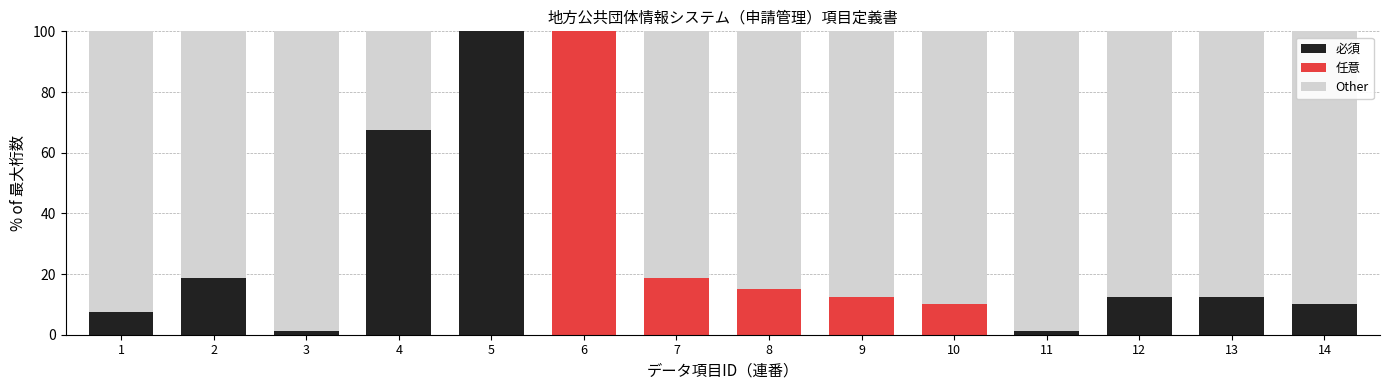

Where is 必須 nearest to the value 50?

4